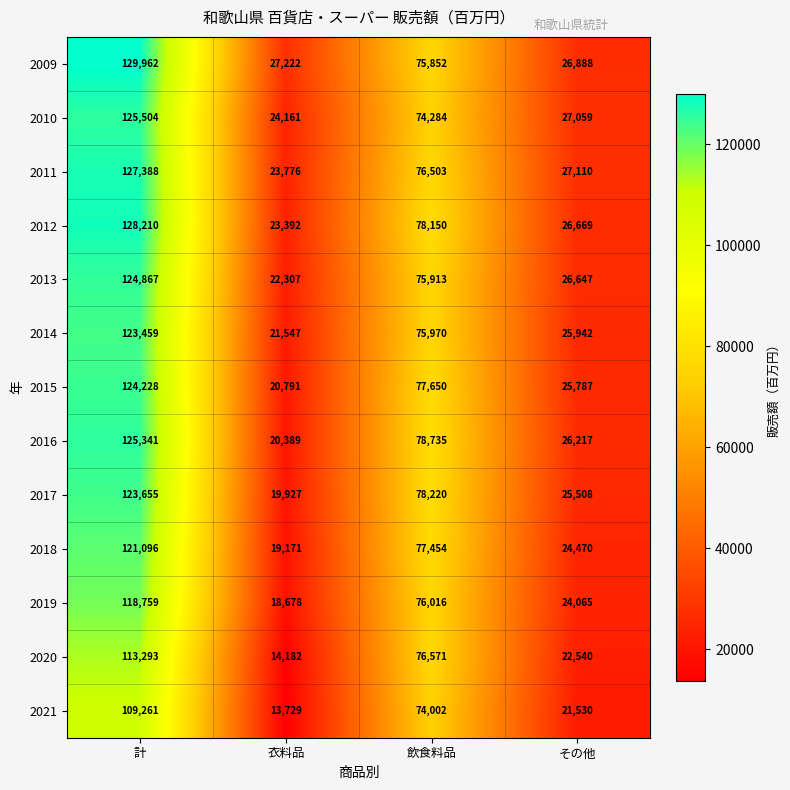

Which series has the widest spread of values?

2016